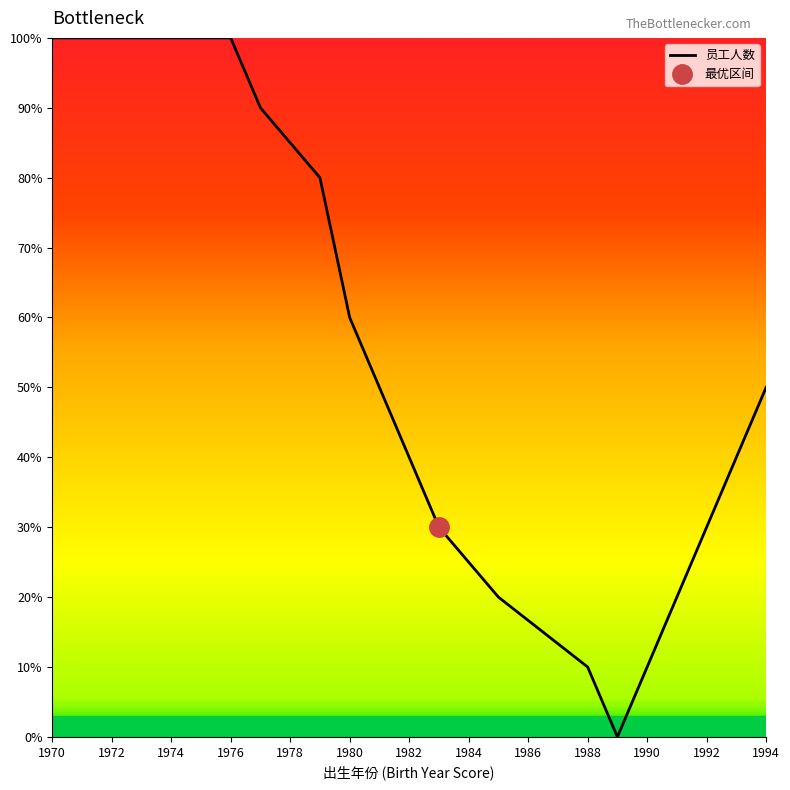

The 员工人数 series shows 30.0 at 1992. True or false?

True